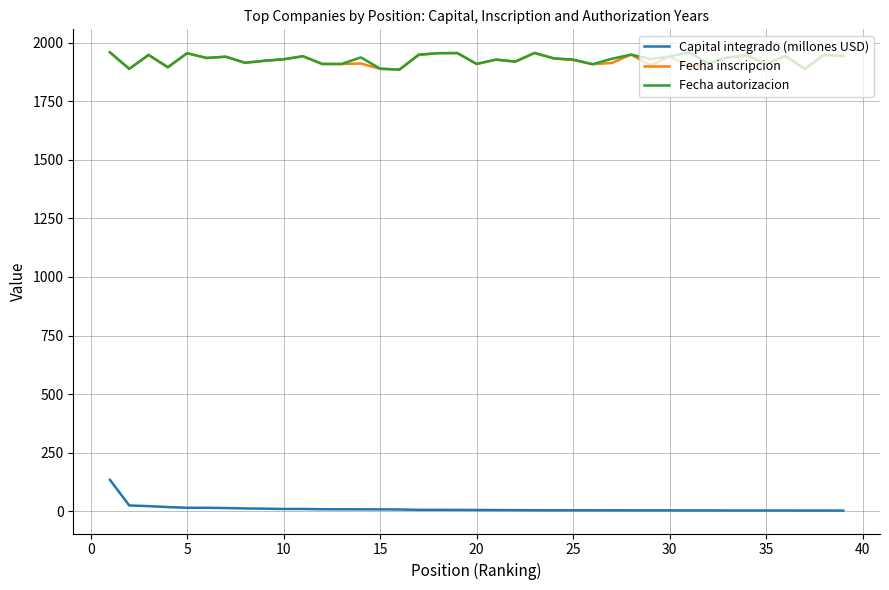

What is the sum of all Fecha inscripcion values?

75089.0